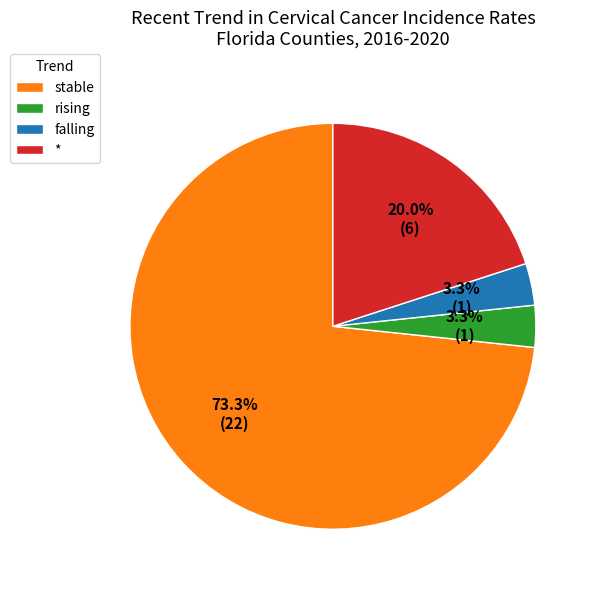

To the nearest percent, what is the average slice percentage?

25%